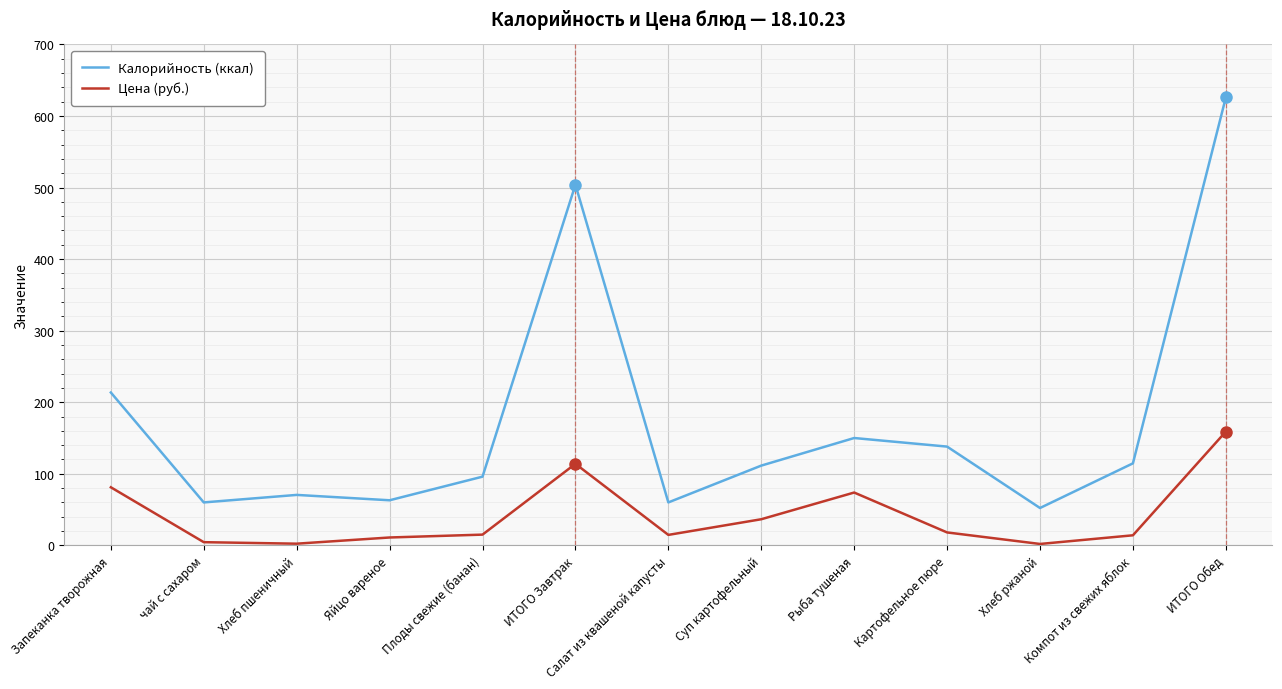

Does the chart display data point markers on the line(s)?

No